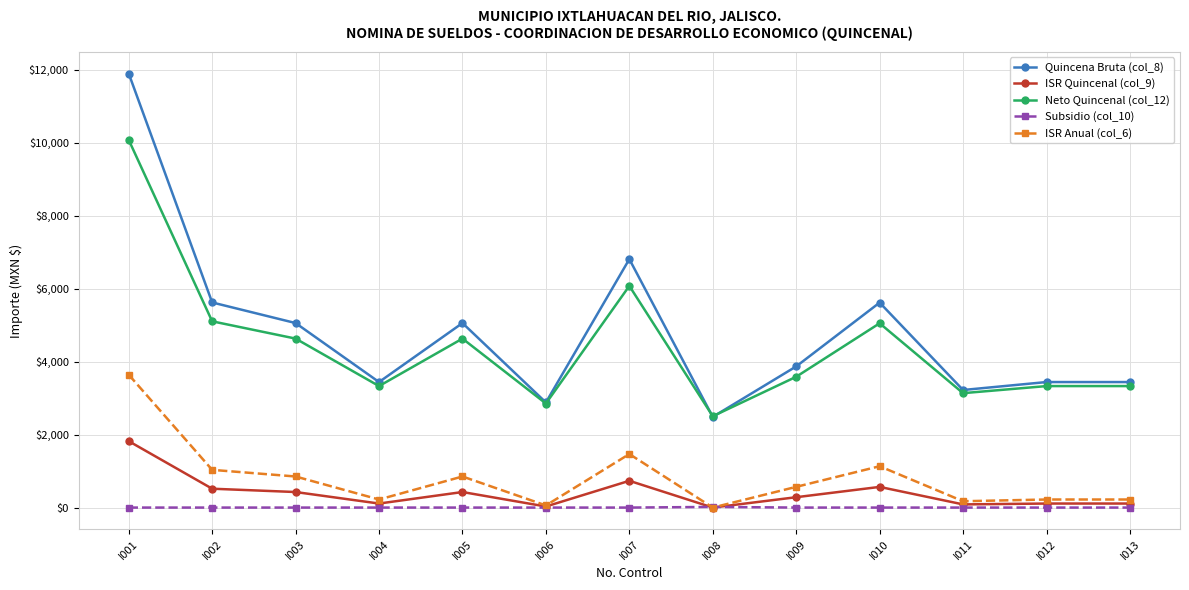

Rank the series by their maximum value, from lowest to highest.

Subsidio (col_10), ISR Quincenal (col_9), ISR Anual (col_6), Neto Quincenal (col_12), Quincena Bruta (col_8)